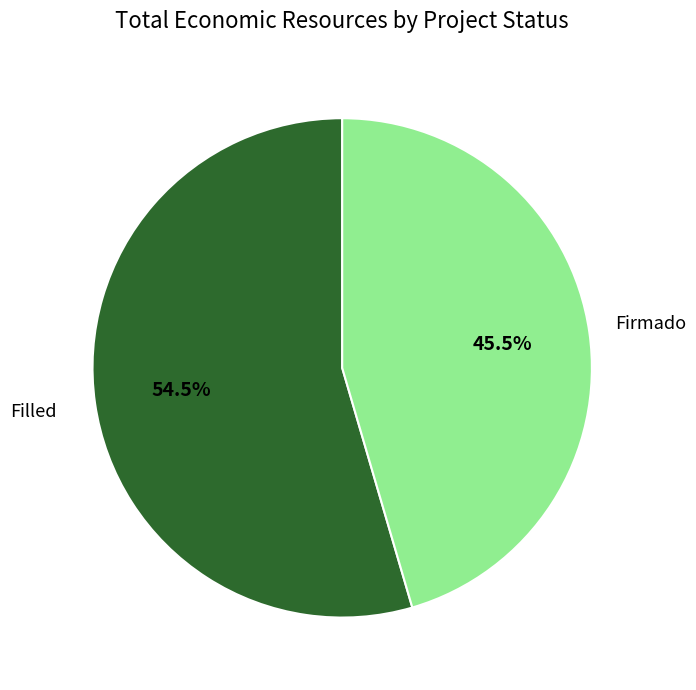

Is there a majority slice in this chart?

Yes